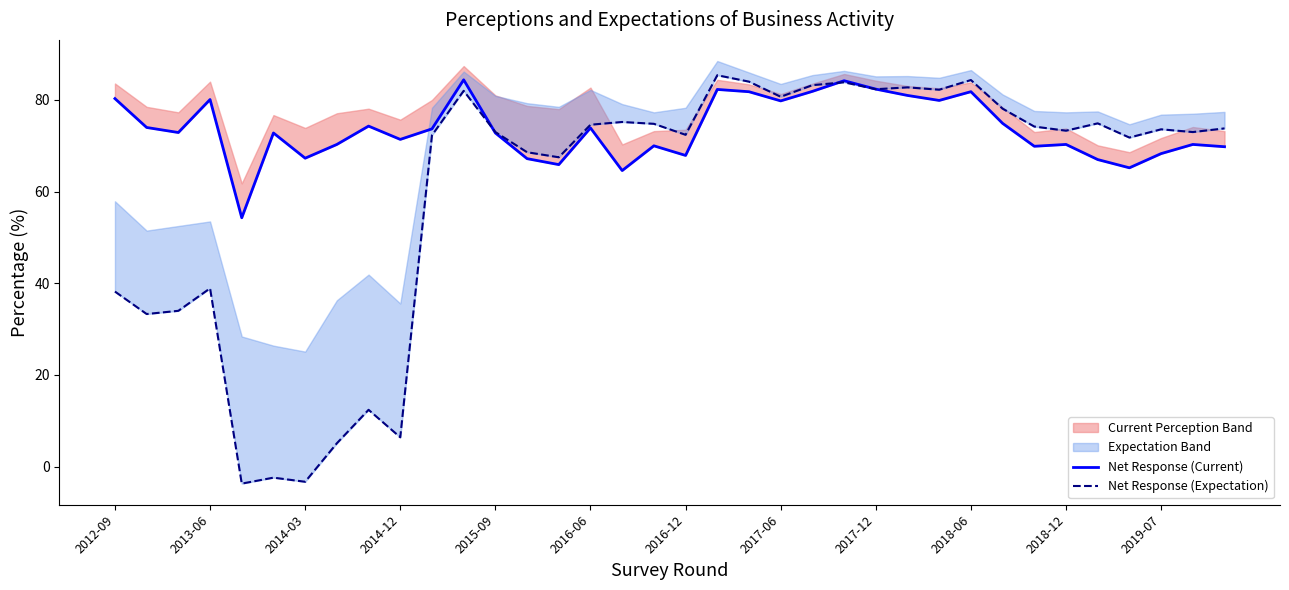

The Net Response (Current) series shows 26.8 at 2016-06. True or false?

False